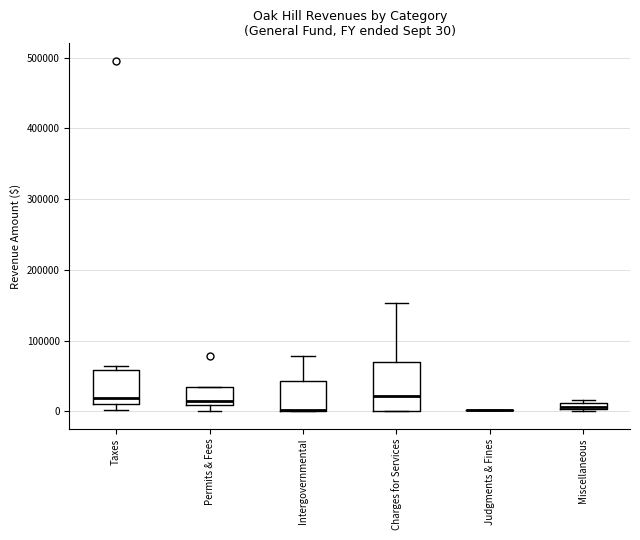

Which box is the tallest, from its lower edge to its upper edge?

Charges for Services